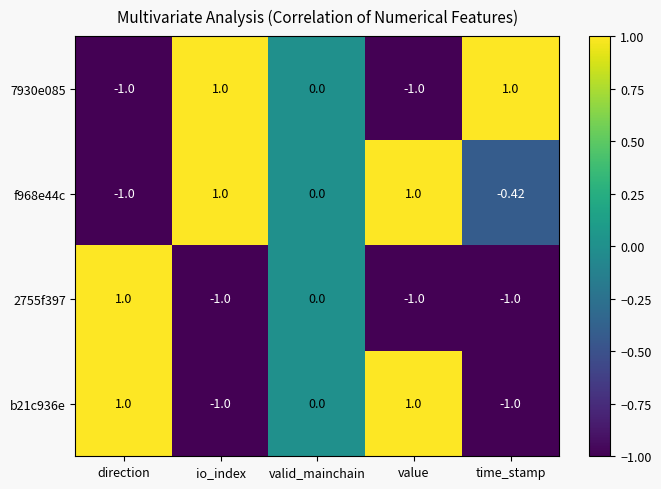

Count the number of categories in the chart.

5